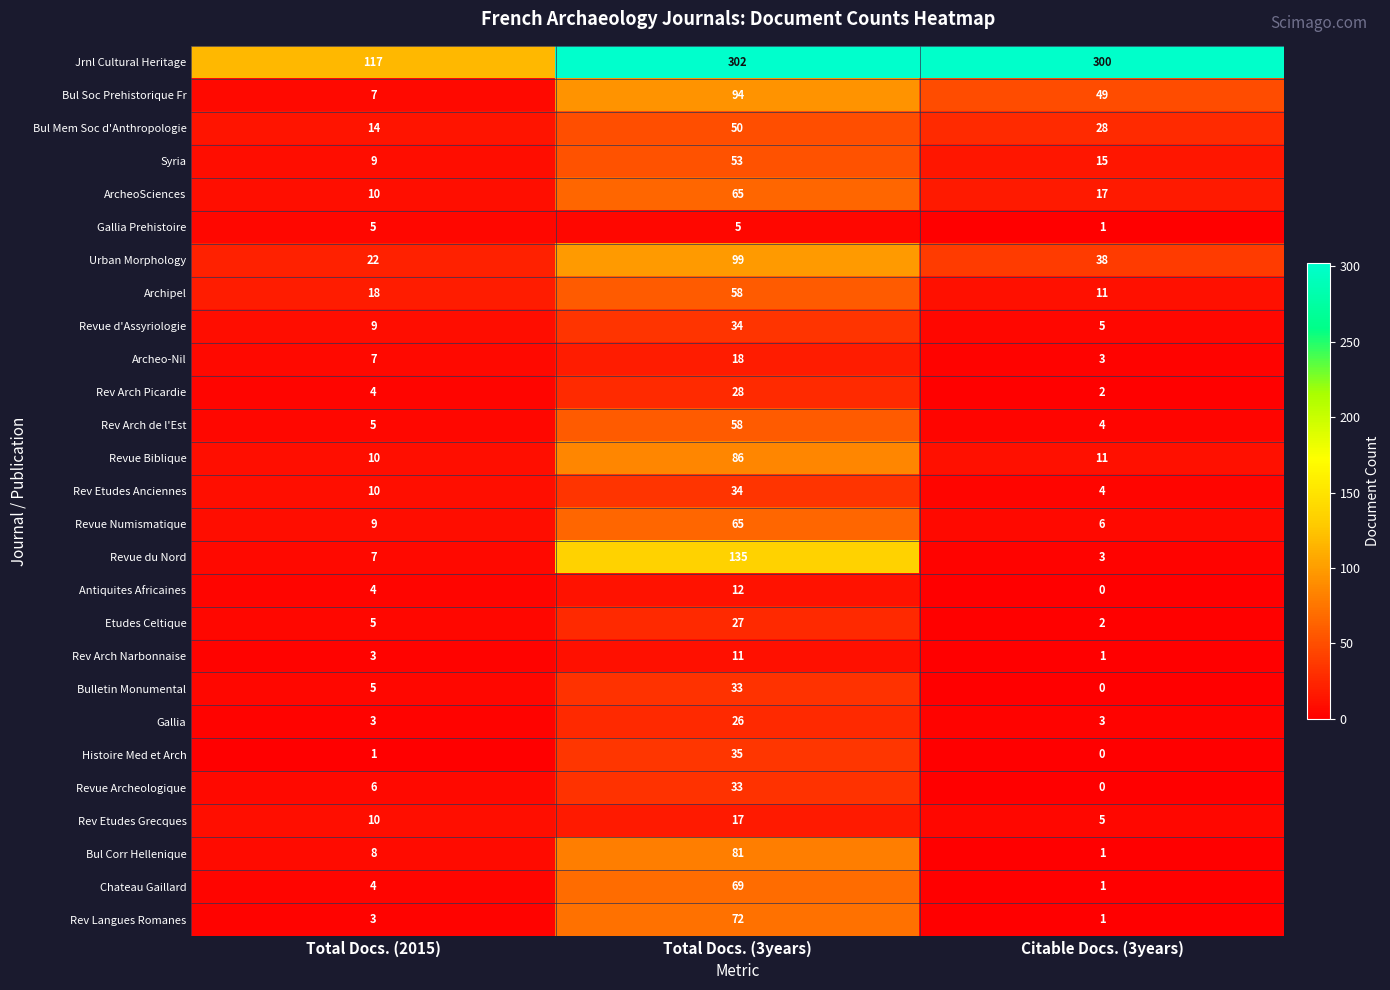

Which label corresponds to the smallest value in the chart?

Citable Docs. (3years)